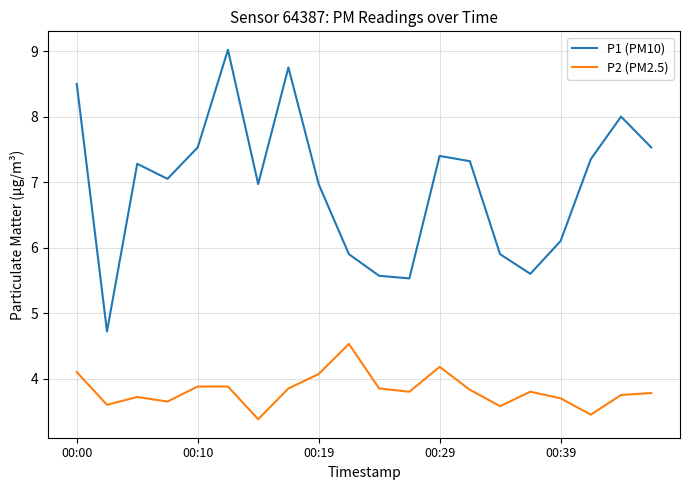

Rank the series by their average value, from lowest to highest.

P2 (PM2.5), P1 (PM10)